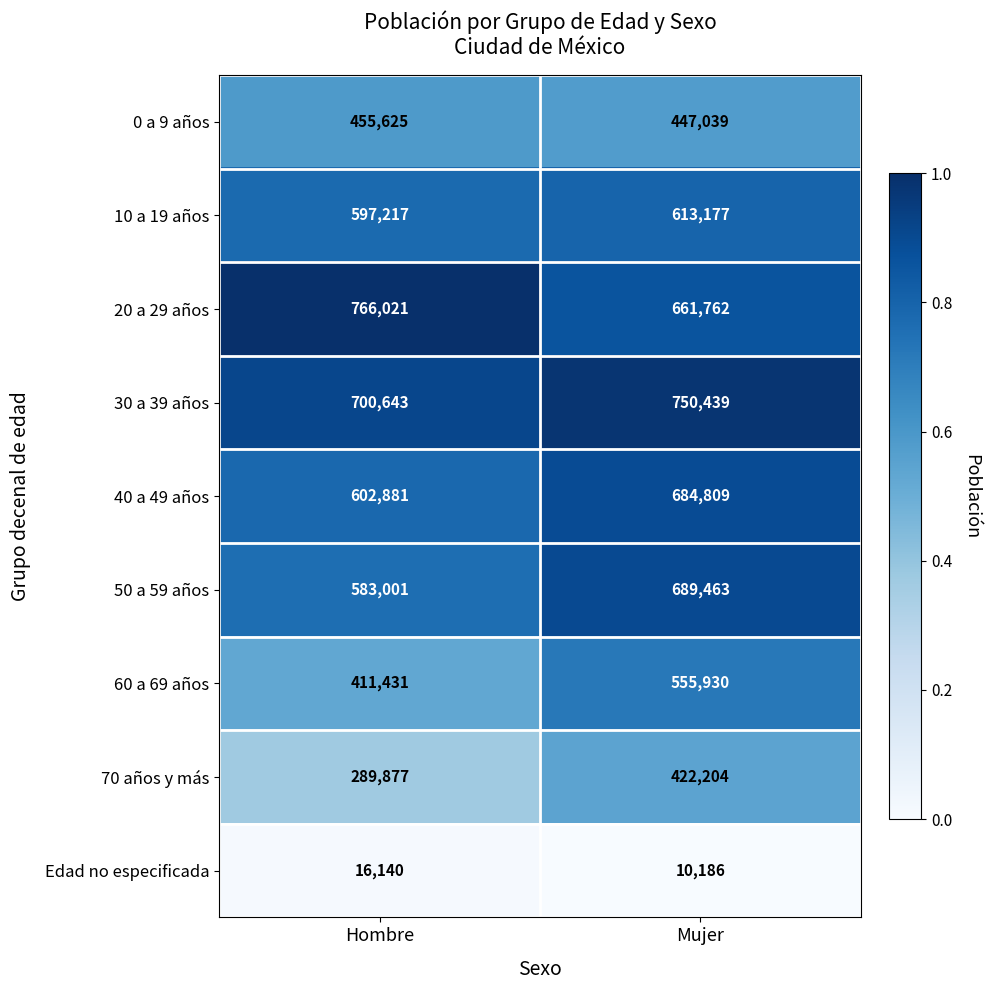

The 0 a 9 años series shows 644413 at Mujer. True or false?

False